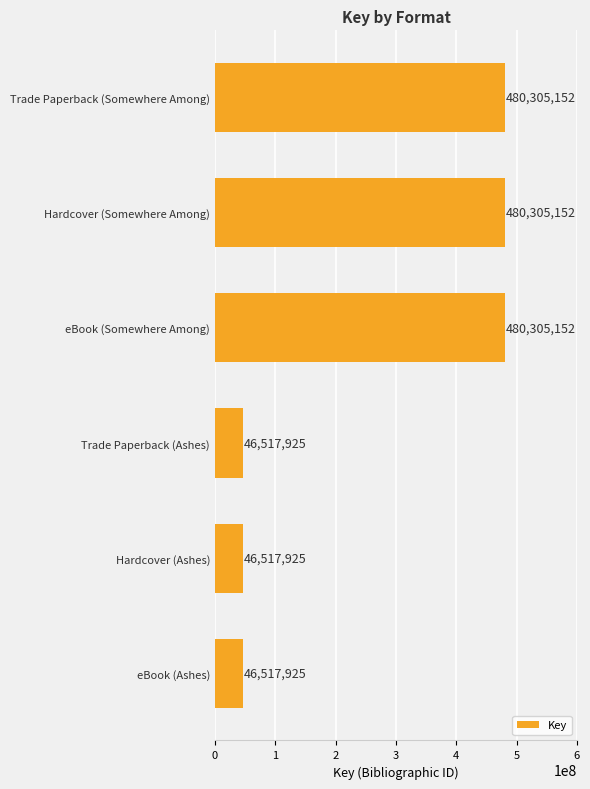

What is the difference between the maximum and minimum values?

433787227